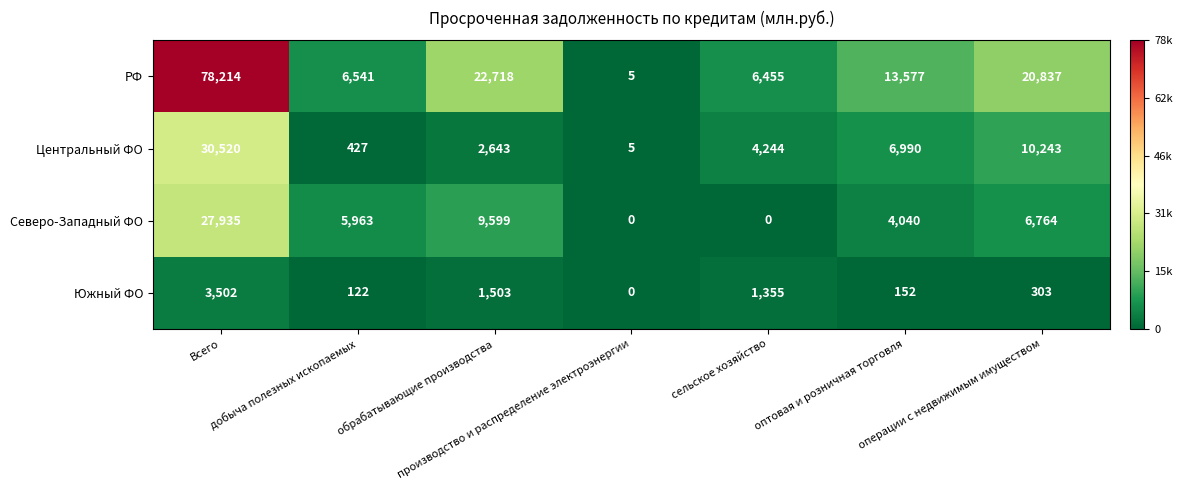

What is the difference between the maximum and minimum values in the Центральный ФО series?

30515